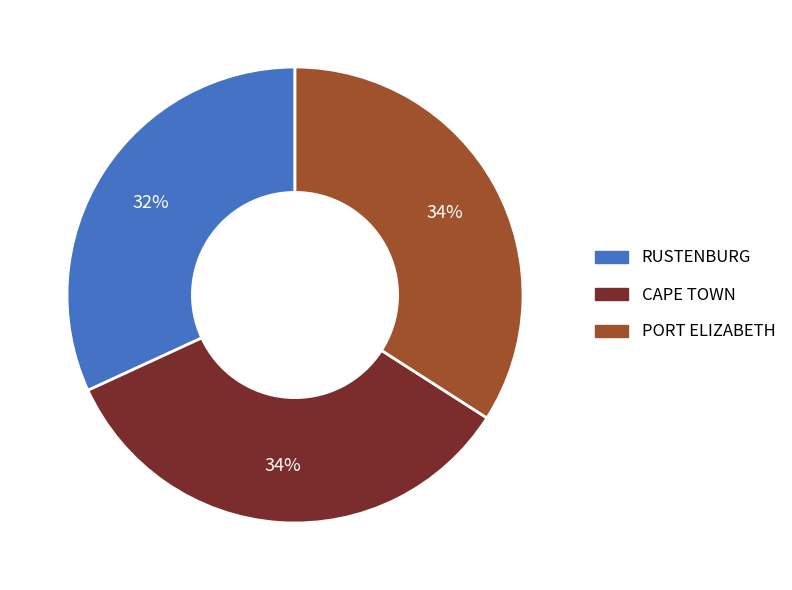

Which category has the smallest portion of the pie?

RUSTENBURG